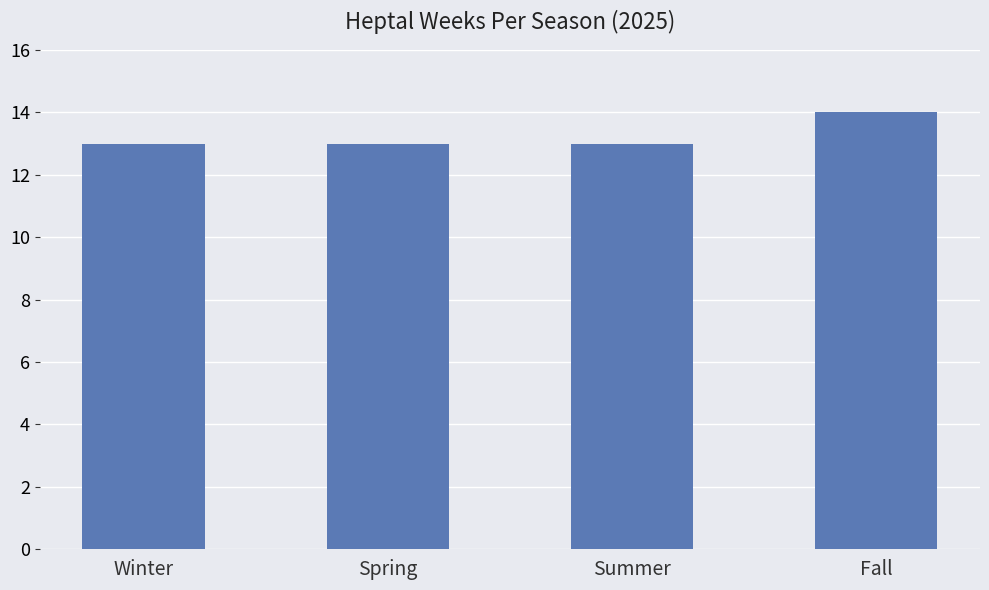

The chart shows a value of 20 at Winter. True or false?

False